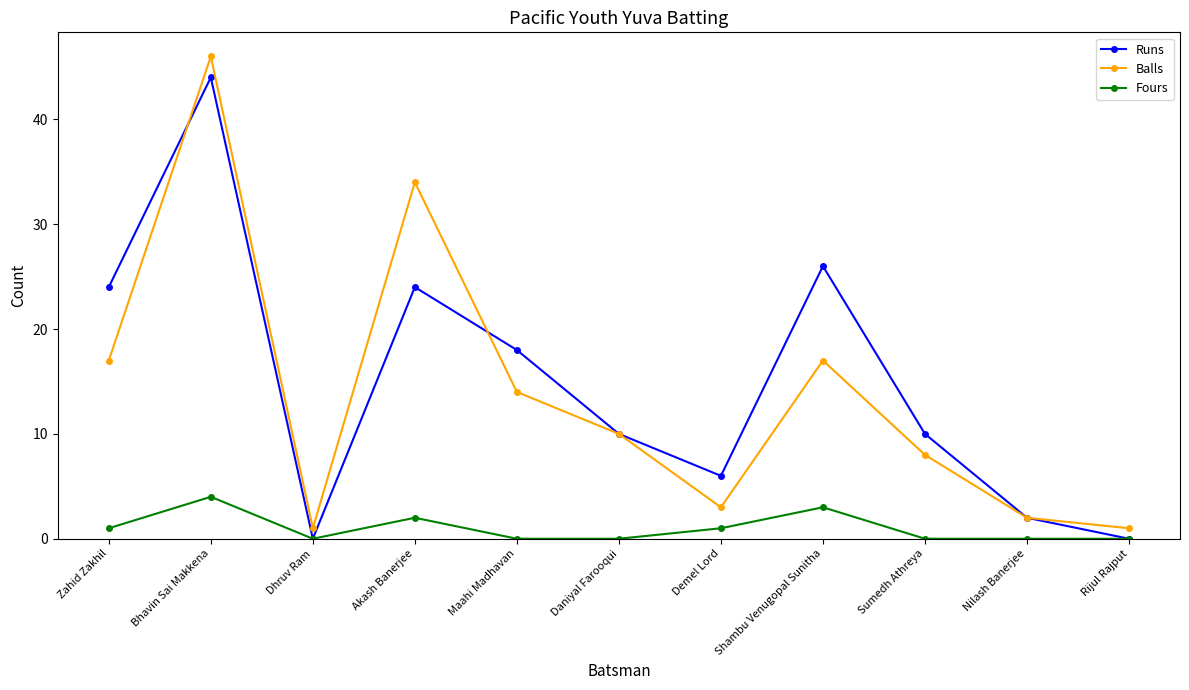

How many categories are shown in the chart?

11